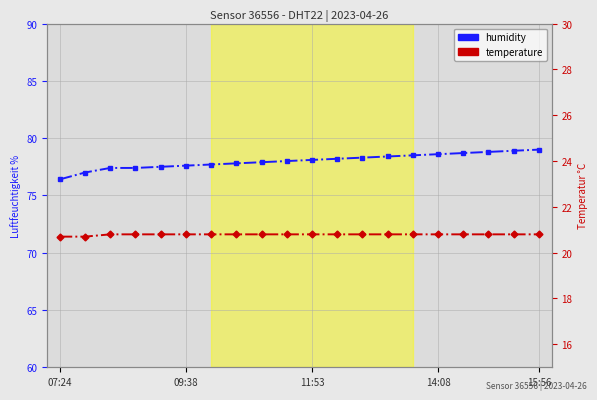

The value of humidity at 12 is 78.3. True or false?

True